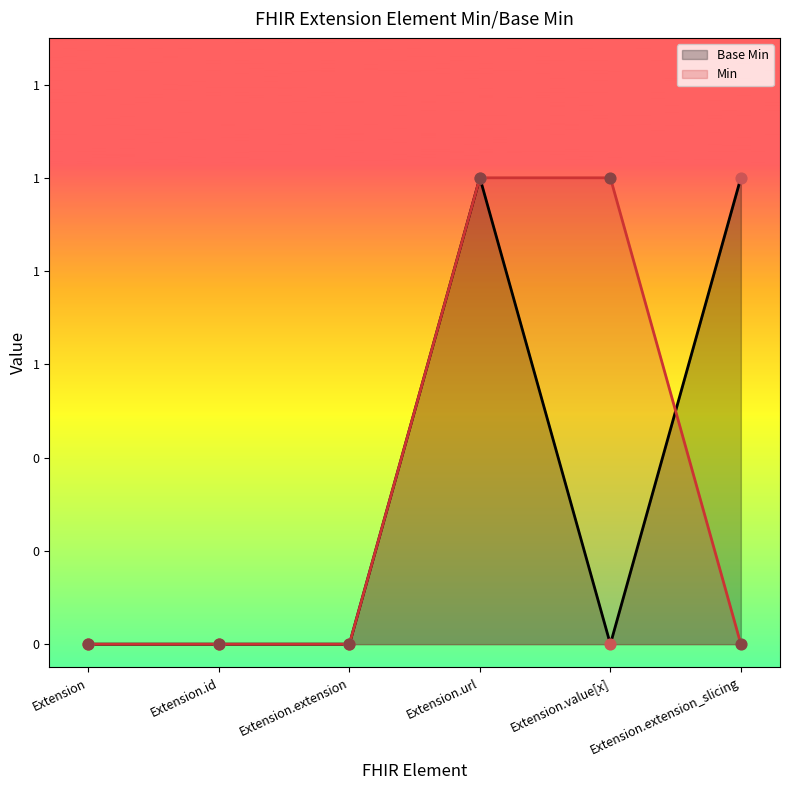

What is the change in value from Extension.value[x] to Extension.extension_slicing?

+1